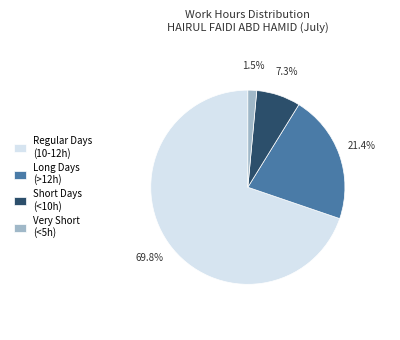

Does Regular Days (10-12h) represent more than half of the total?

Yes